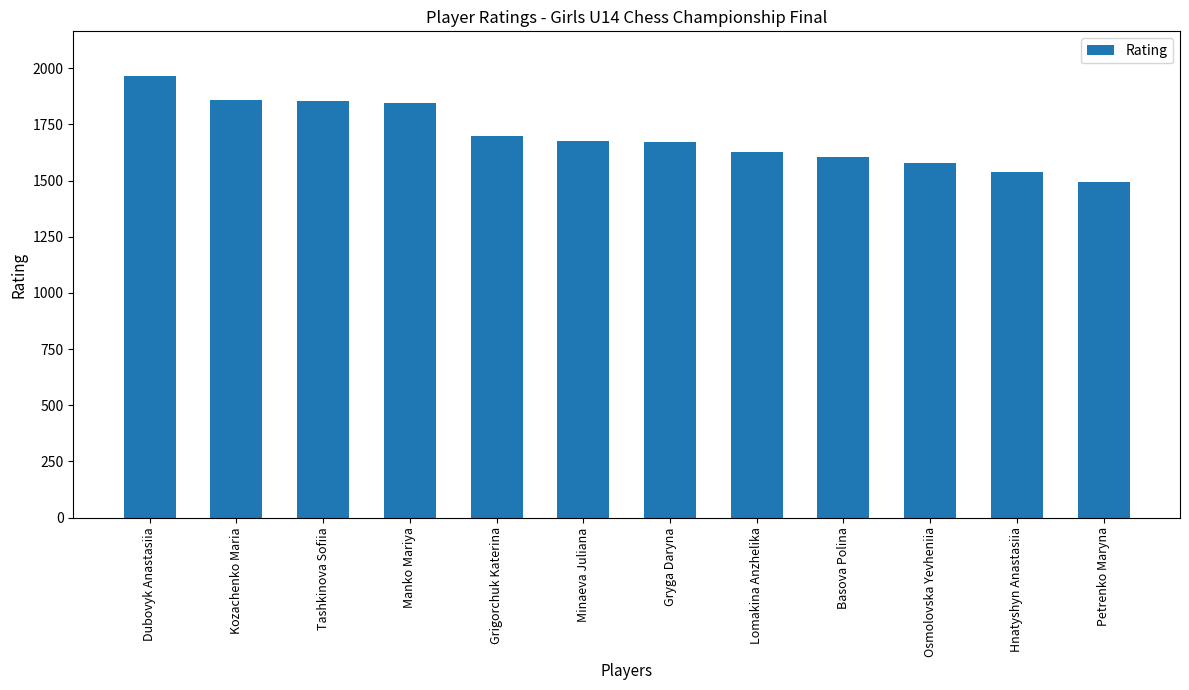

What is the approximate value at Gryga Daryna?

1670